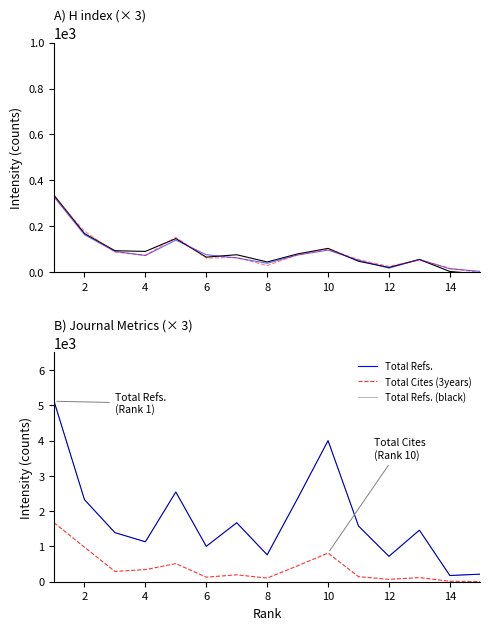

Does the chart display data point markers on the line(s)?

No